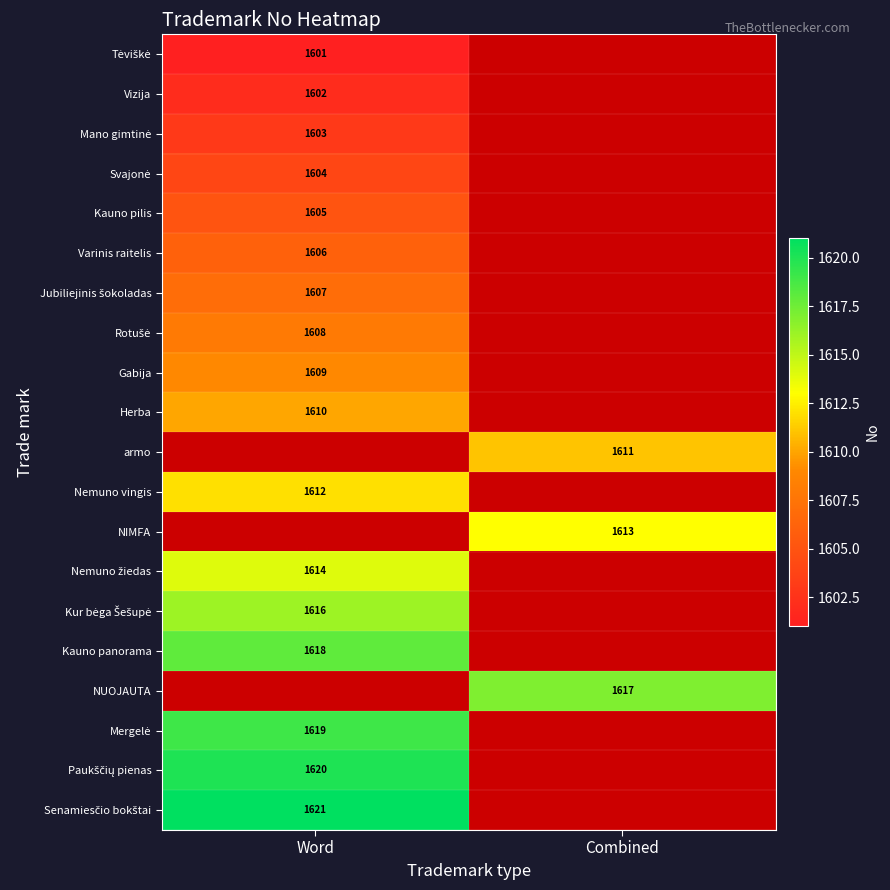

True or false: Varinis raitelis has a value of 1606 at Word.

True